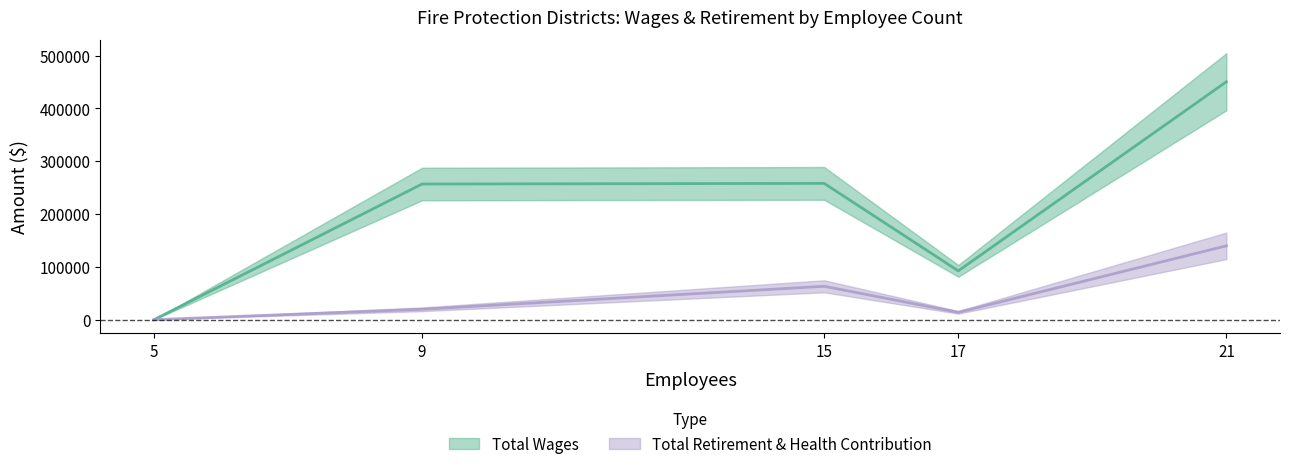

Rank the series at 15 from highest to lowest value.

Total Wages, Total Retirement & Health Contribution